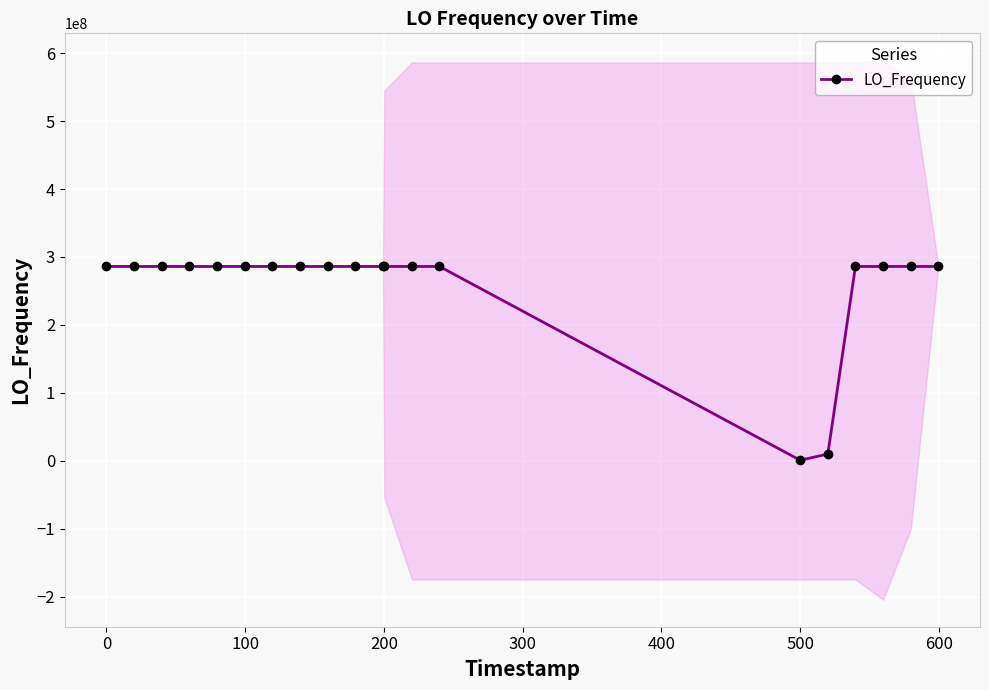

How many values in the LO_Frequency series exceed 286047001?

10